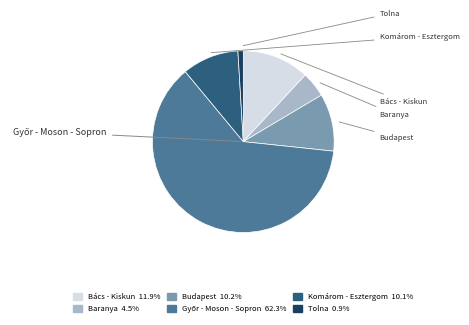

Does any single category account for the majority?

Yes